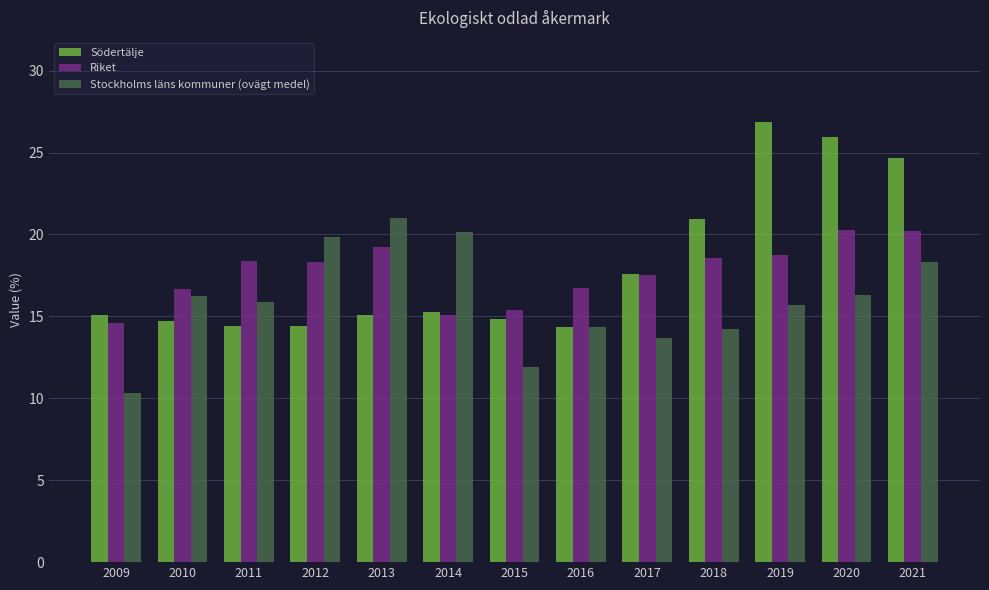

True or false: Riket has a value of 20.2 at 2021.

True